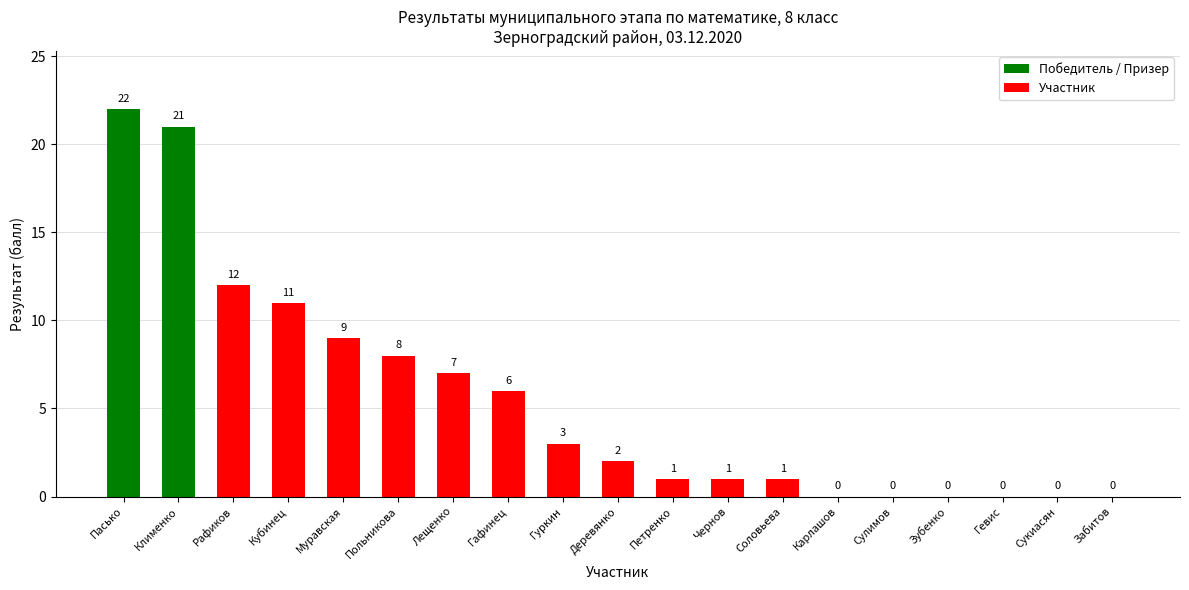

Does the chart contain stacked bars?

No